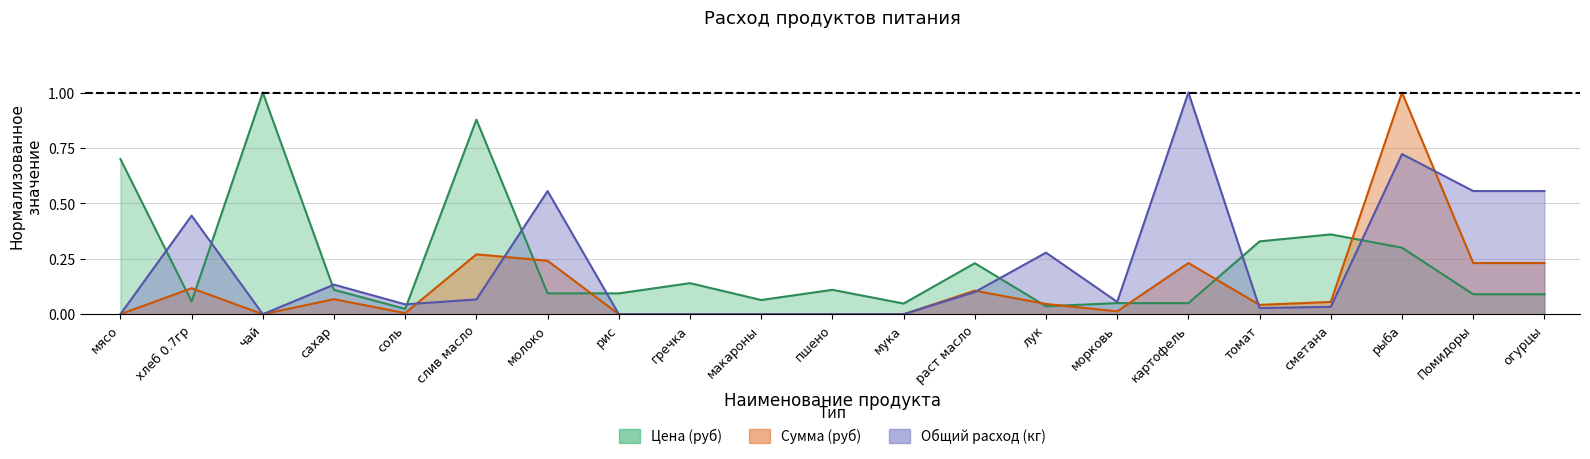

Rank the series by their maximum value, from highest to lowest.

Цена (руб), Сумма (руб), Общий расход (кг)